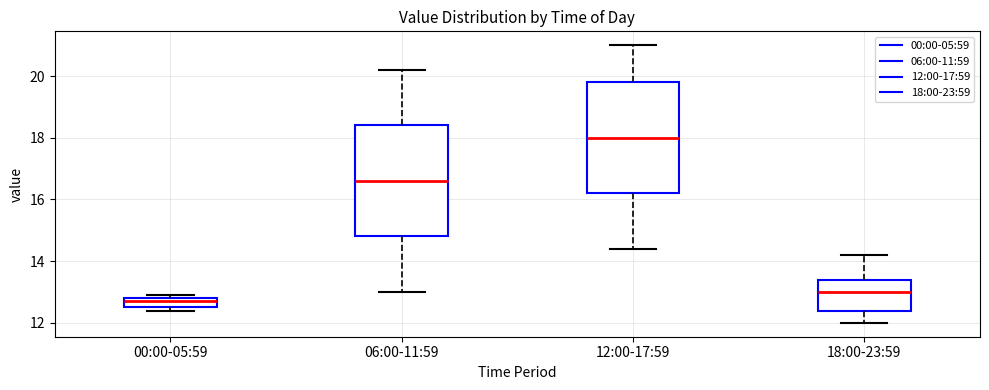

Reading left to right, read every box against the y-axis: the position of its median line, the range the box covers, and the ends of its whiskers. The values are not printed on the chart, so give them approximately, as read against the axis.

00:00-05:59: median 12.8 (just below the box's upper edge), box 12.6 to 12.8, whiskers 12.4 to 13.0
06:00-11:59: median 16.6, box 14.8 to 18.4, whiskers 13.0 to 20.2
12:00-17:59: median 18.0, box 16.2 to 19.8, whiskers 14.4 to 21.0
18:00-23:59: median 13.0, box 12.4 to 13.4, whiskers 12.0 to 14.2